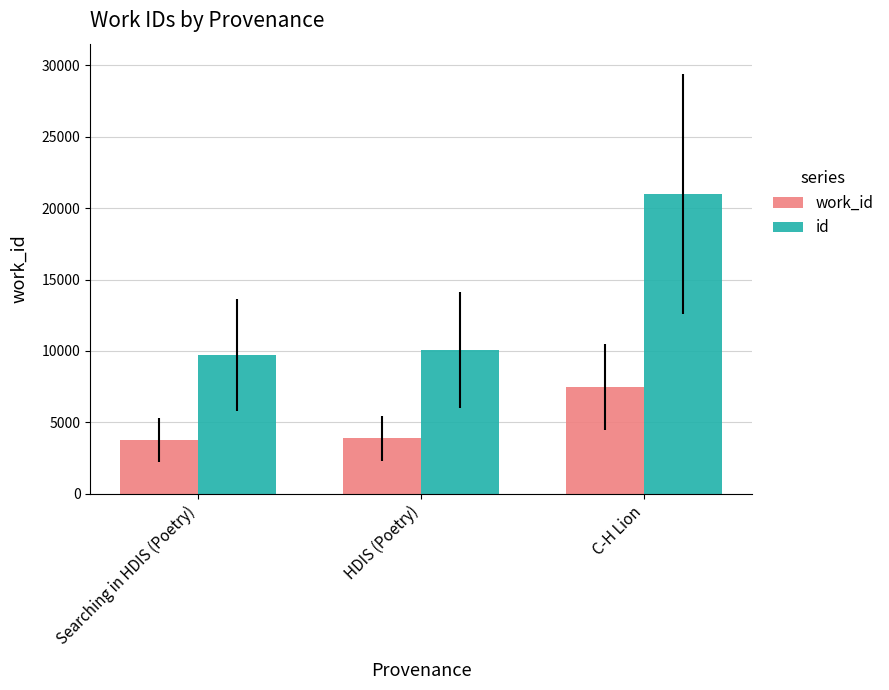

List the series in order of their peak value, highest first.

id, work_id